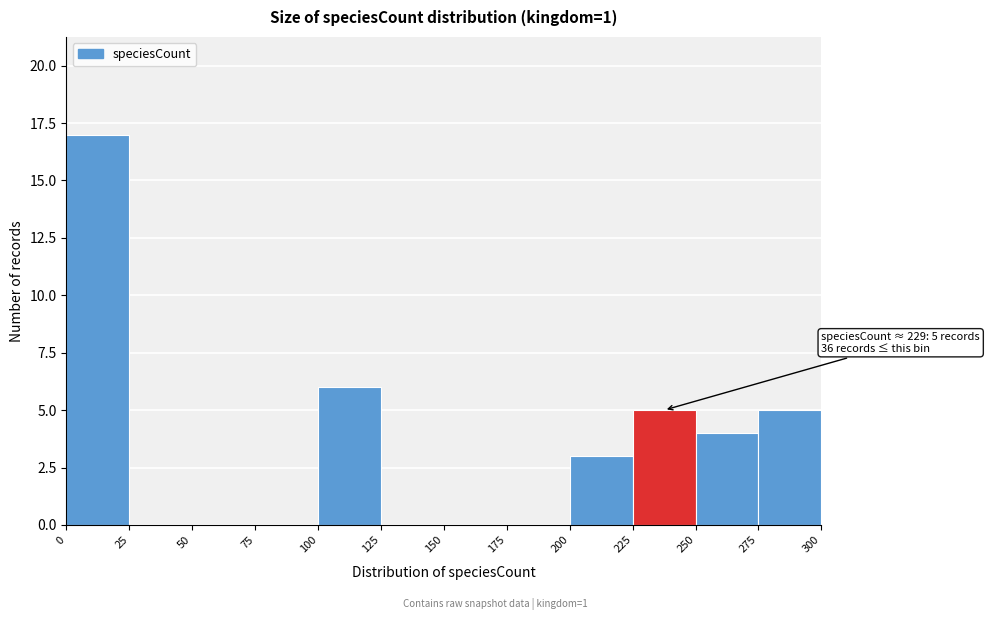

Over which range of the x-axis is the bar tallest?

0 to 25